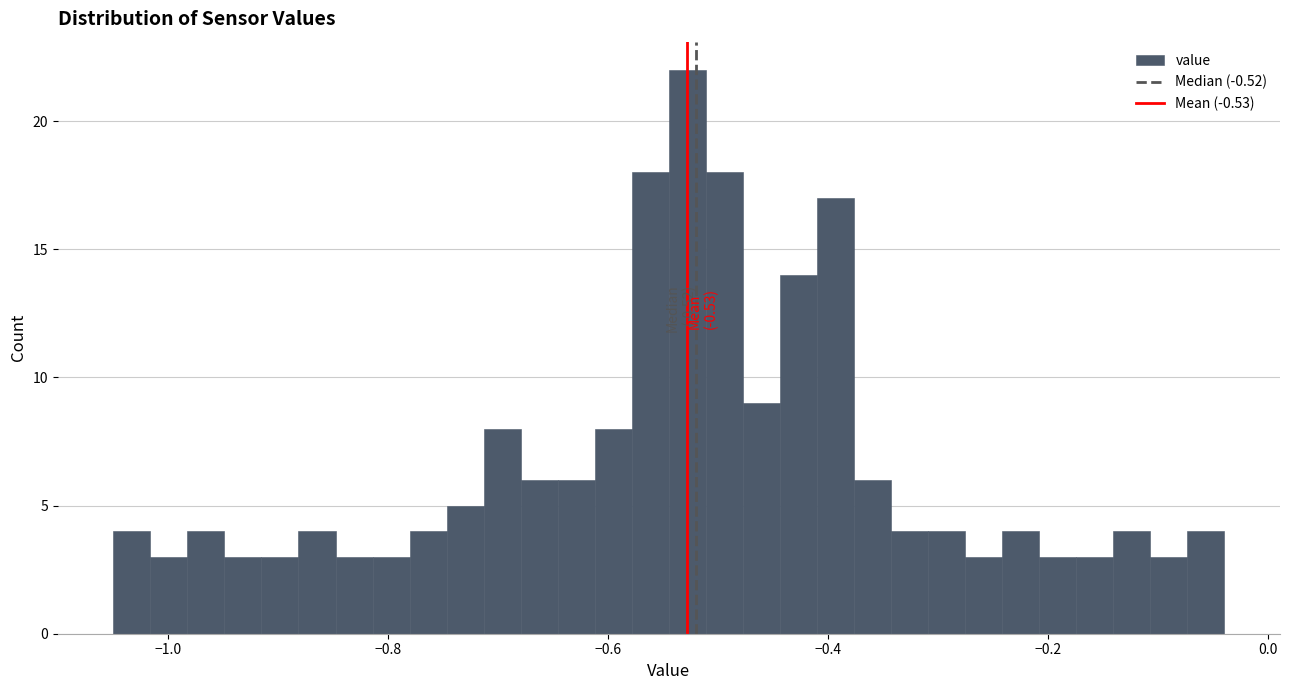

Around what value on the x-axis is the tallest bar? Give the approximate position of its centre, as read against the axis.

-0.52